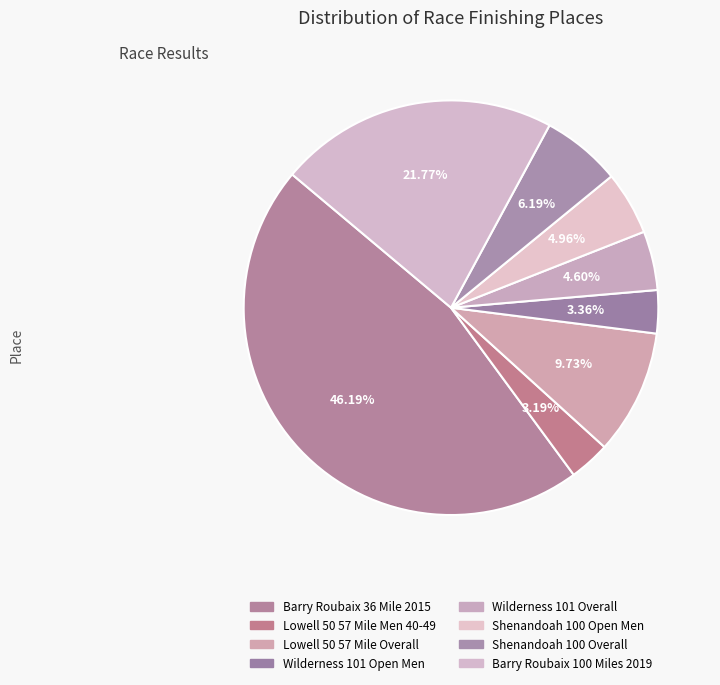

How many segments does this pie chart have?

8